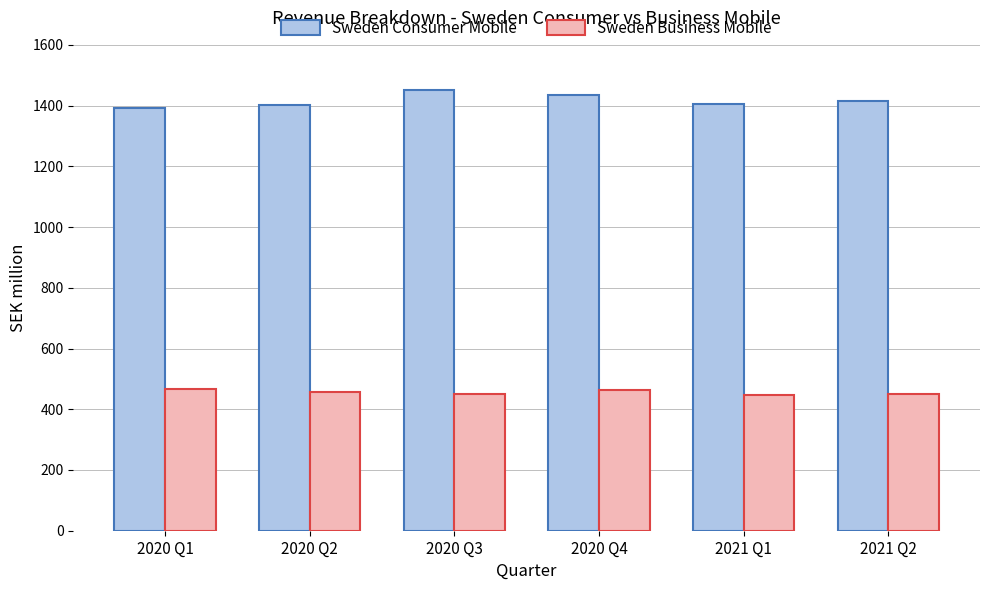

What is the label of the 4th bar from the right?

2020 Q3